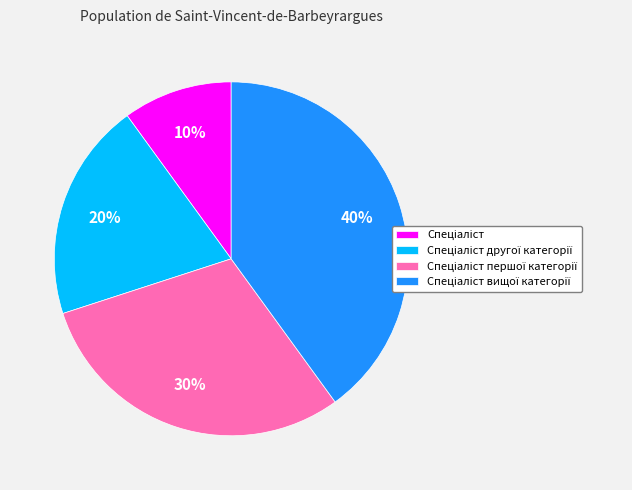

Does any single category account for the majority?

No